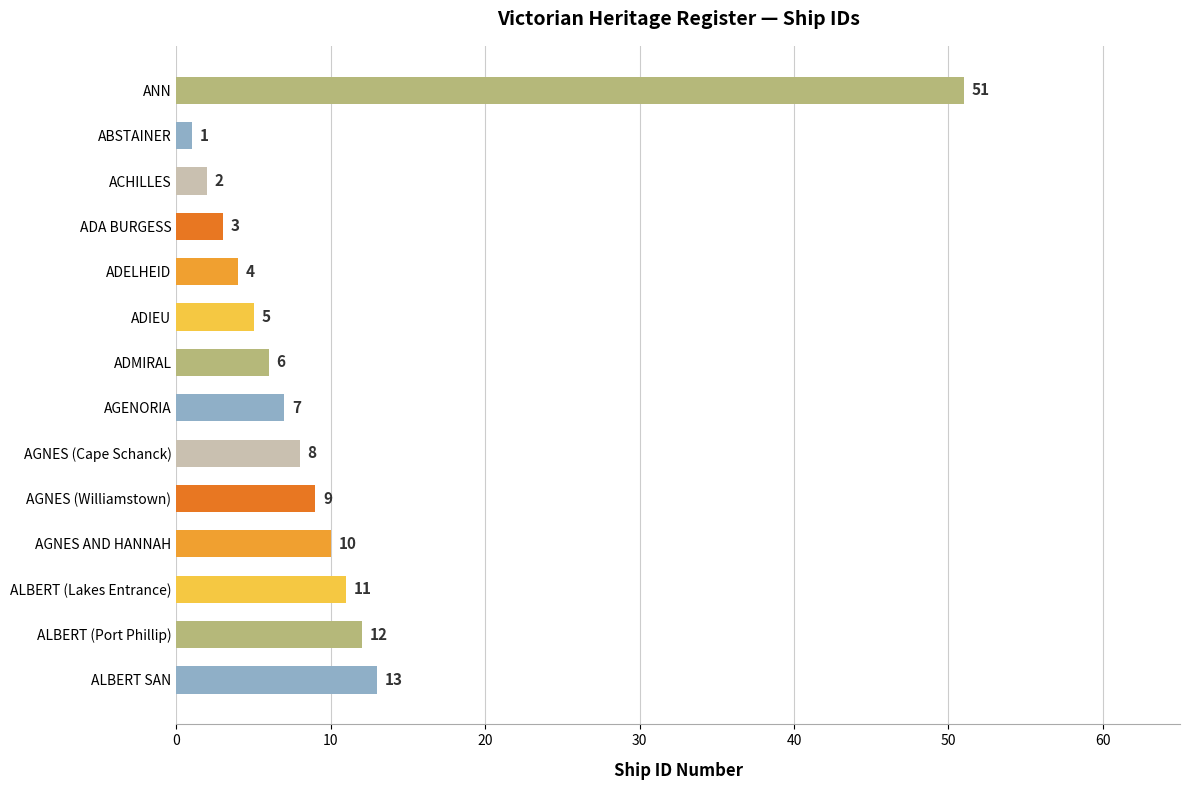

What is the label of the 14th bar from the top?

ALBERT SAN